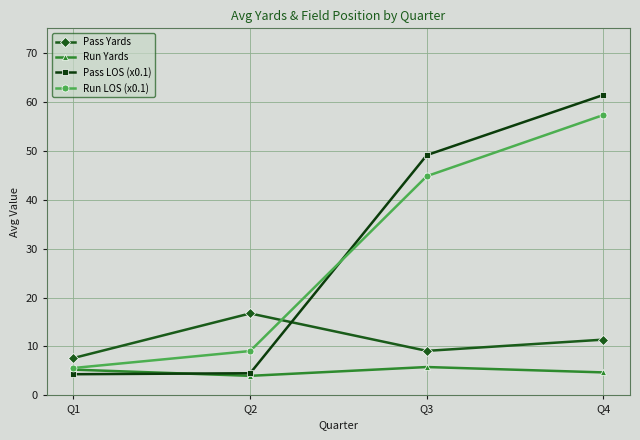

What is the difference between the maximum and minimum values in the Pass Yards series?

9.1